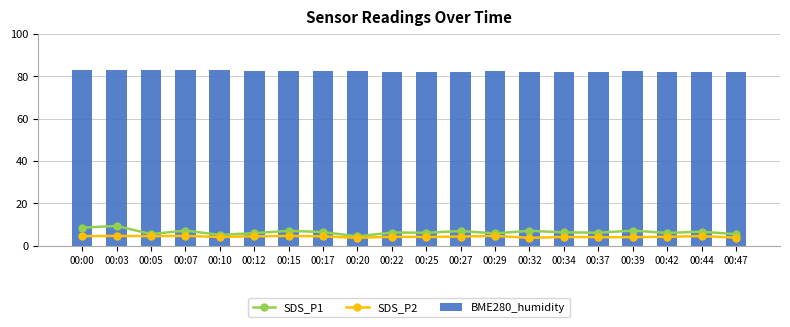

What is the average value of the SDS_P1 series?

6.5